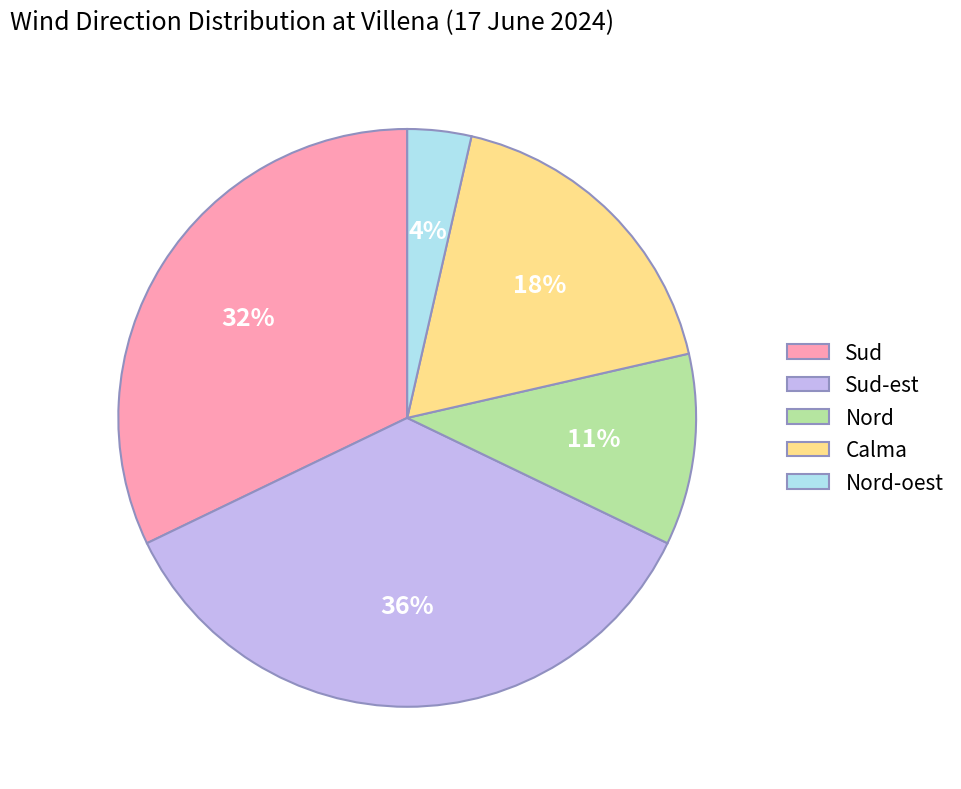

How many slices are in this pie chart?

5